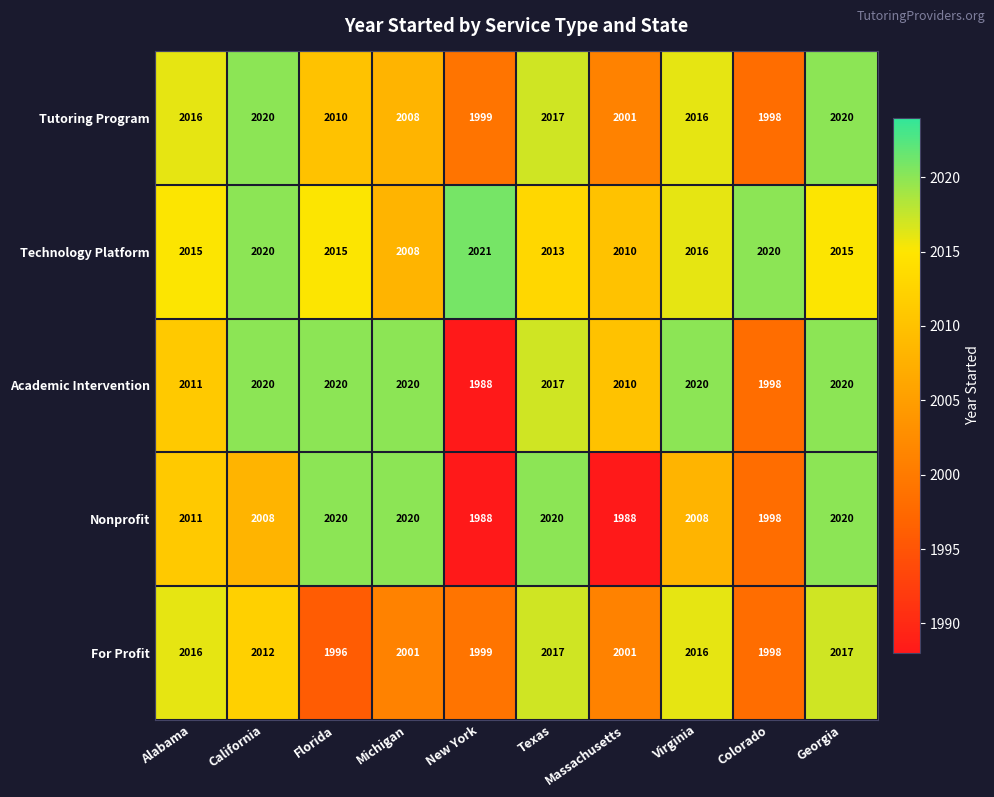

Which series changed the most between Florida and Virginia?

For Profit